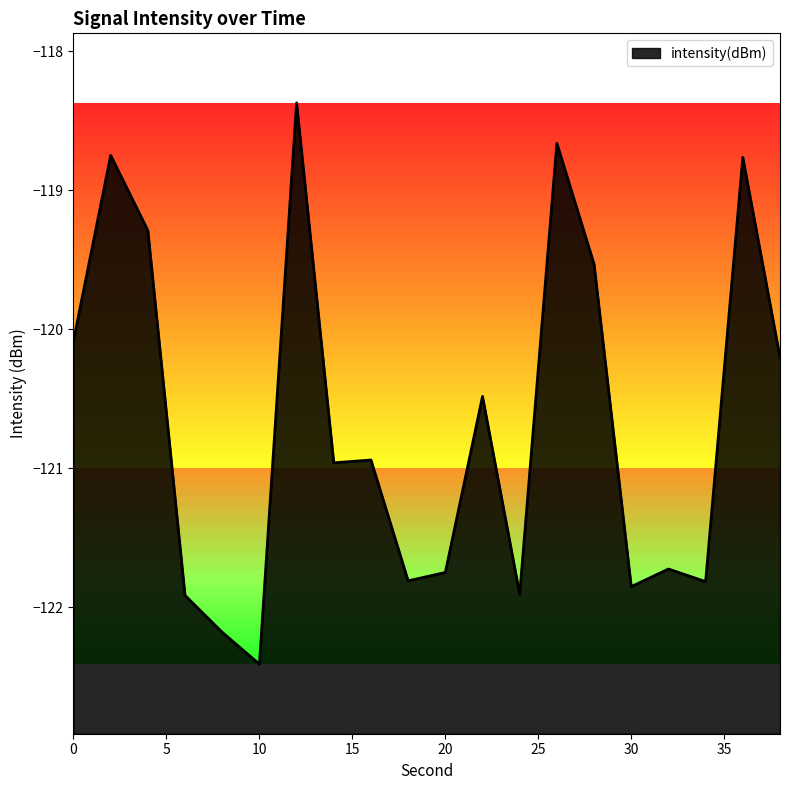

The value at 34 is -24.5. True or false?

False